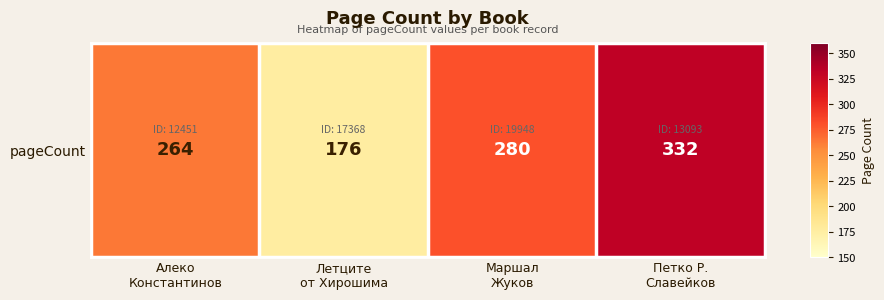

Is it true that the value at Летците
от Хирошима is 176?

True